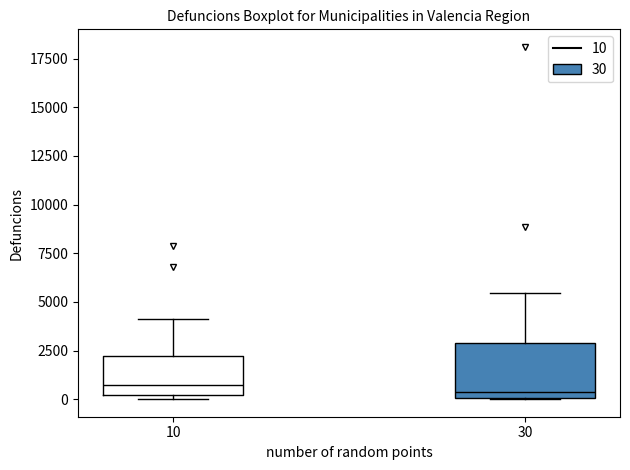

Reading left to right, read every box against the y-axis: the position of its median line, the range the box covers, and the ends of its whiskers. The values are not printed on the chart, so give them approximately, as read against the axis.

10: median 1000, box 0 to 2000, whiskers 0 (just below the box's lower edge) to 4000
30: median 500, box 0 to 3000, whiskers 0 to 5500